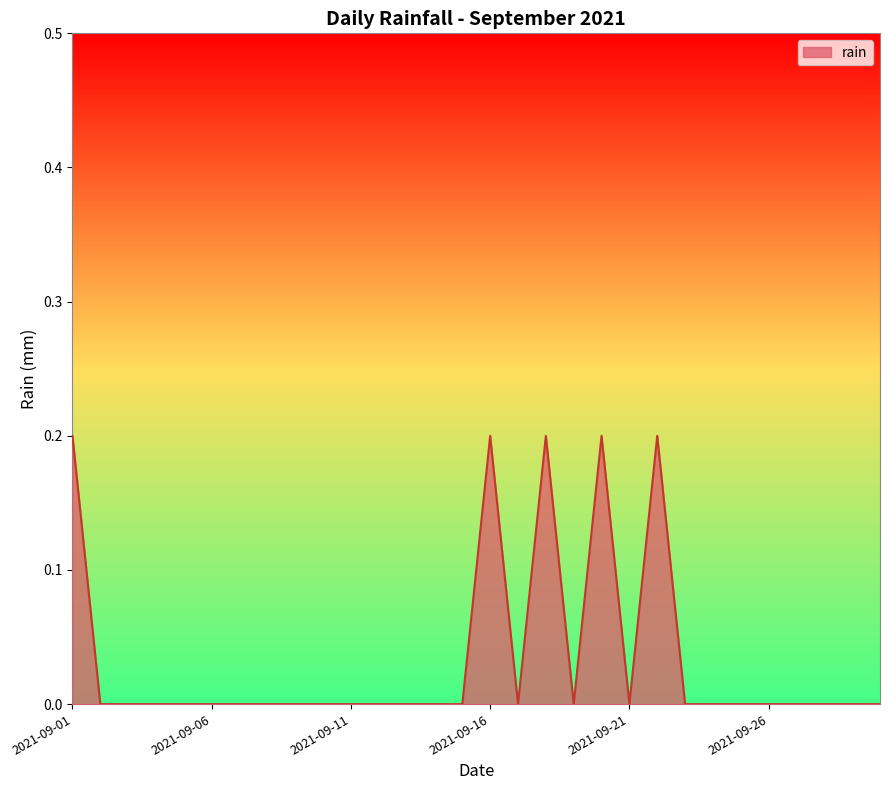

What is the difference between the maximum and minimum values?

0.2